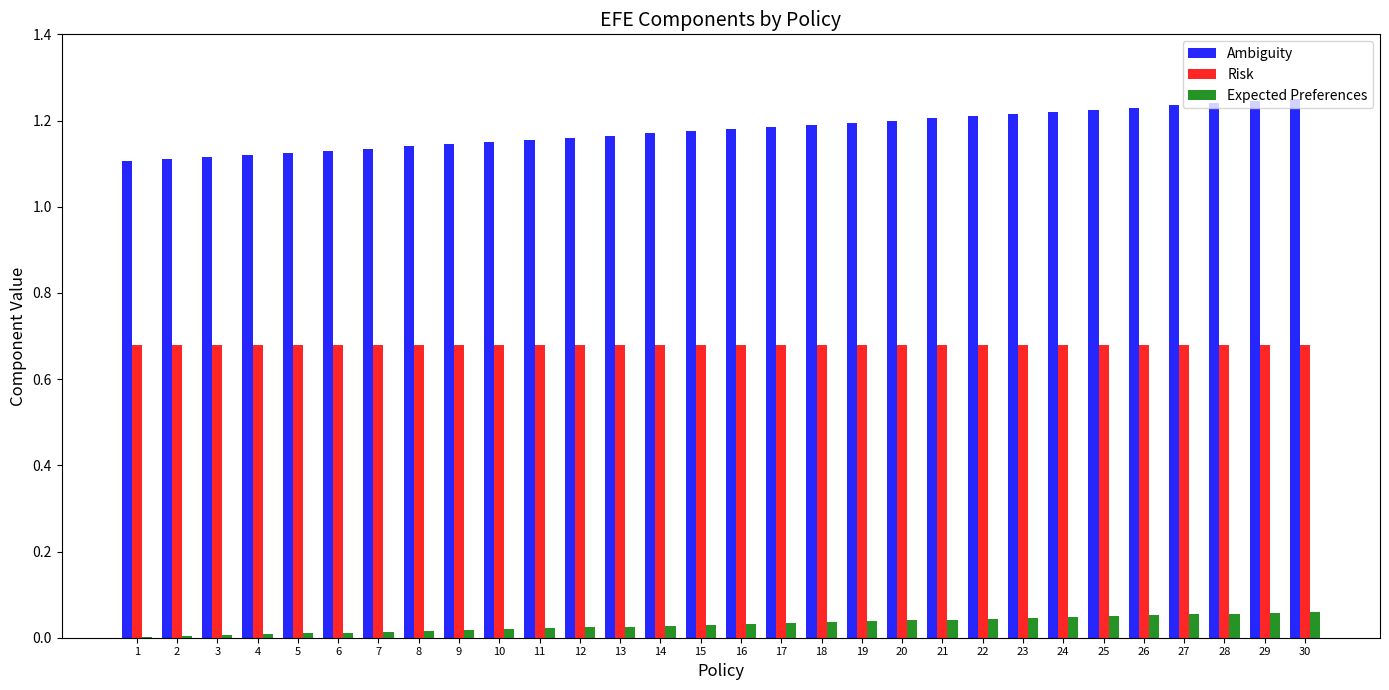

True or false: Ambiguity has a value of 0.5 at 18.

False